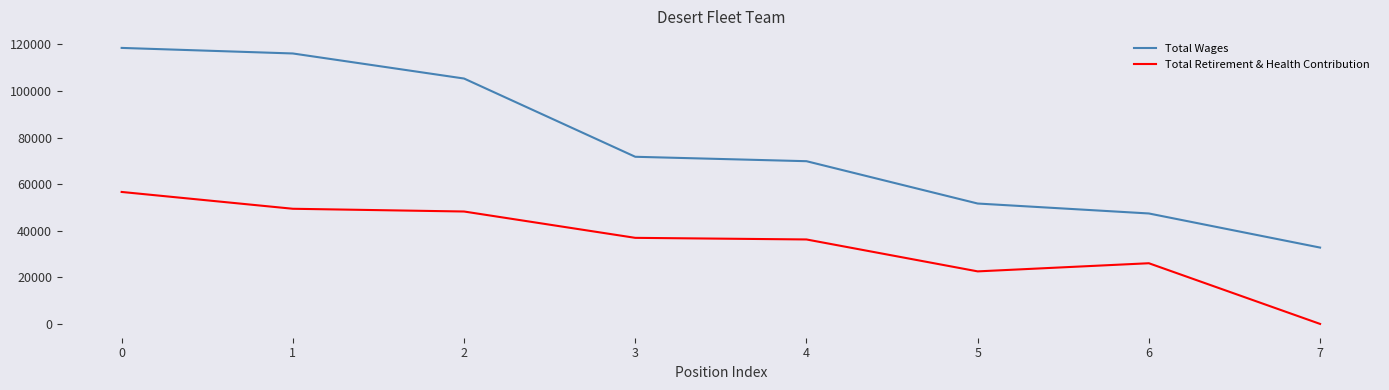

At how many categories does at least one series exceed 46480?

7